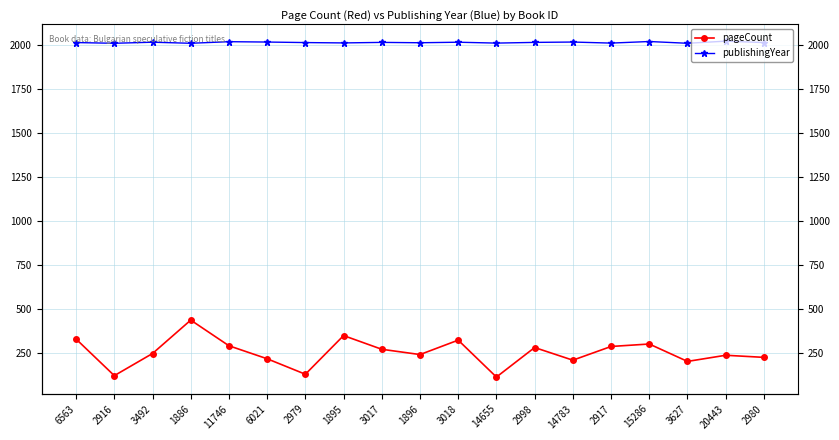

Where is the first local minimum for publishingYear?

2916